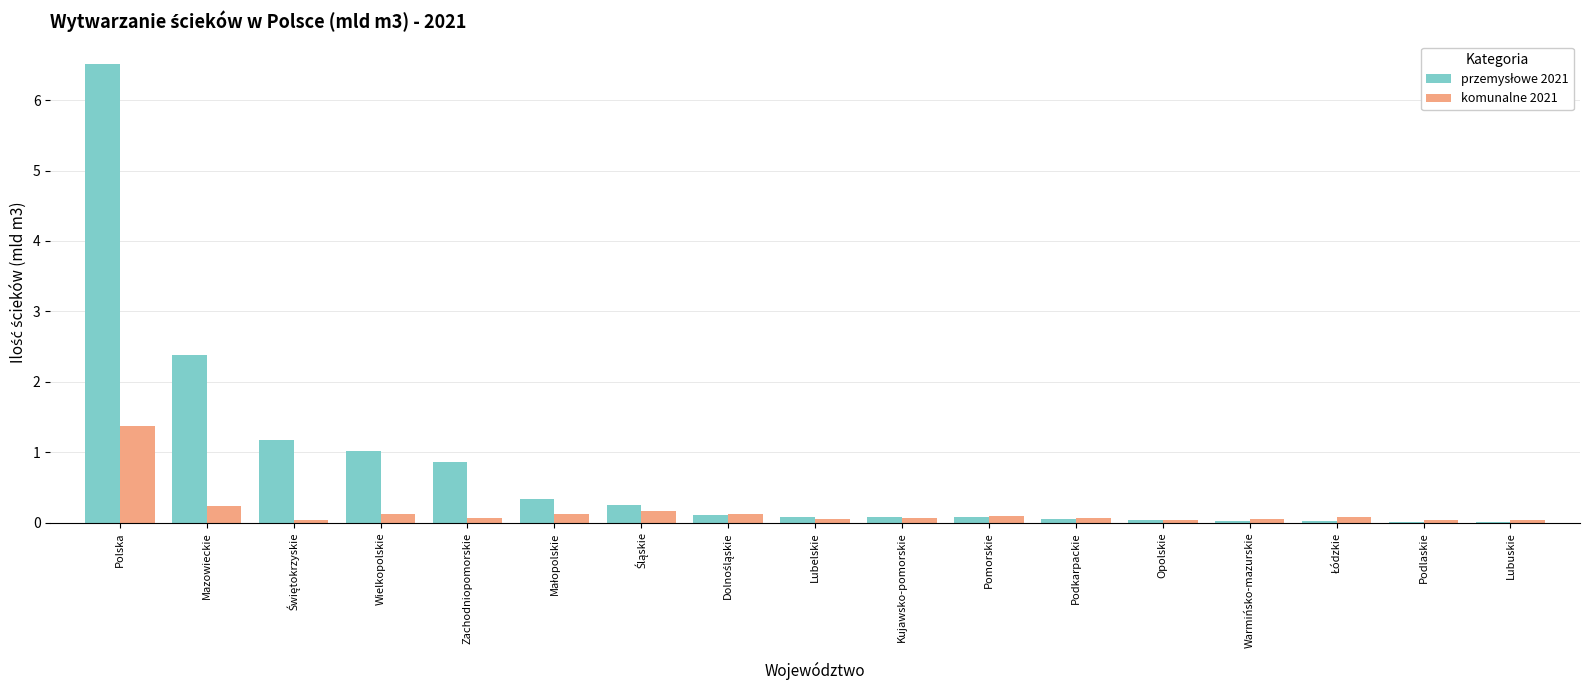

The komunalne 2021 series shows 2.4 at Polska. True or false?

False